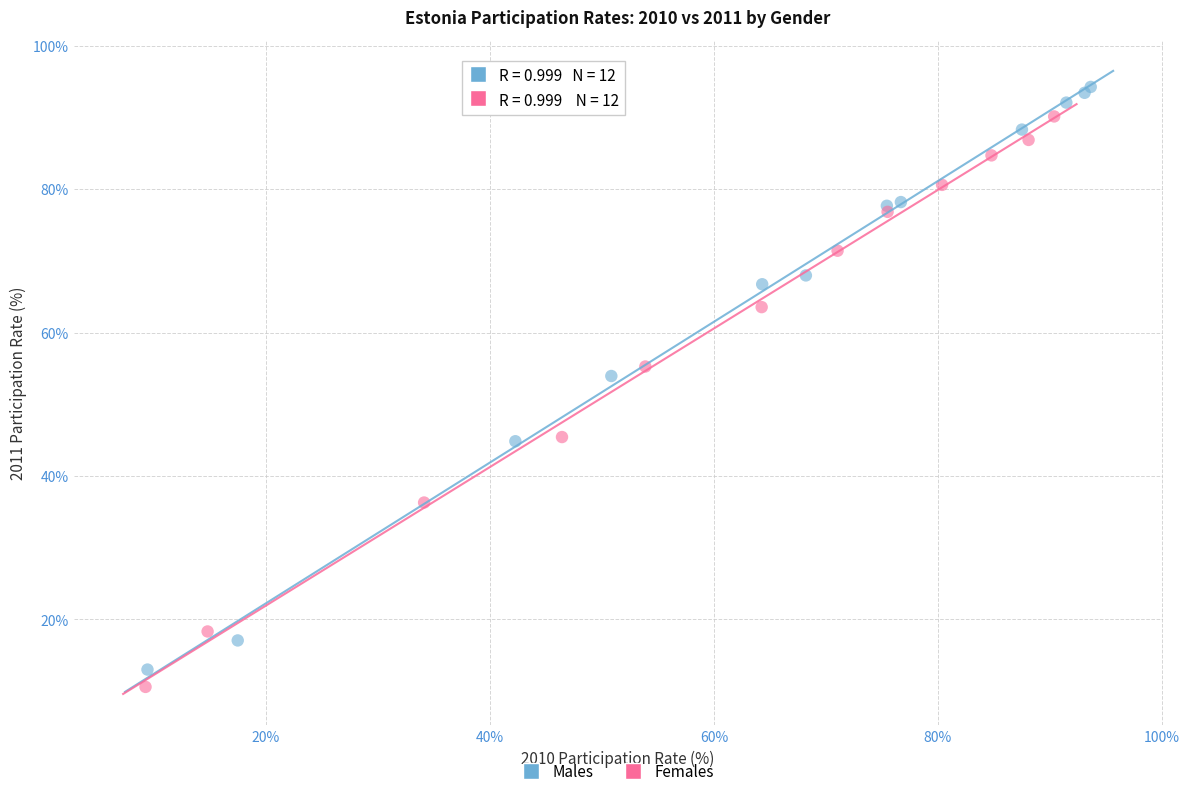

Which series reaches the minimum Y coordinate?

Females